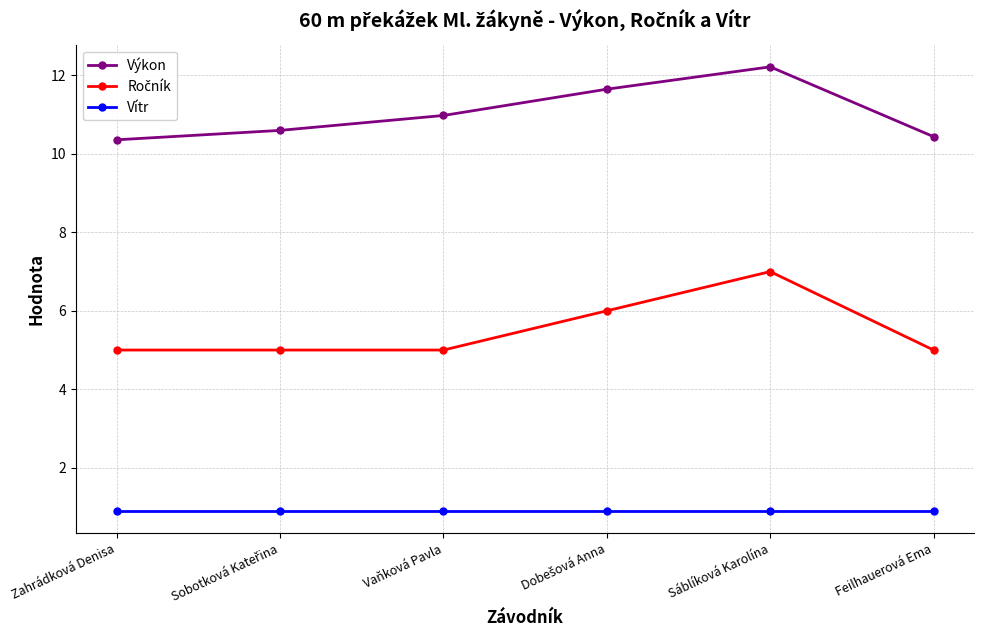

Which category has the highest value across all series?

Sáblíková Karolína